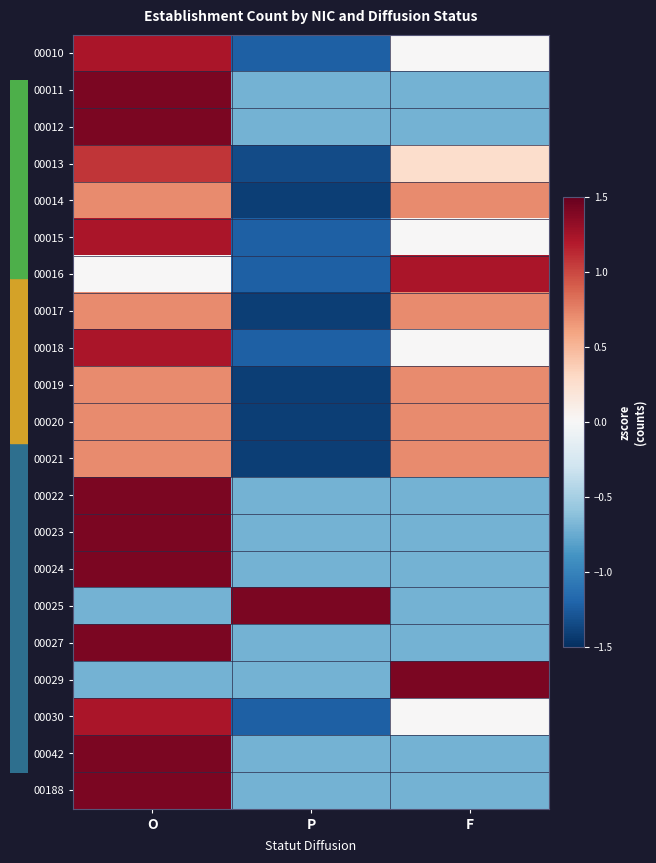

At how many categories does at least one series exceed 1?

3